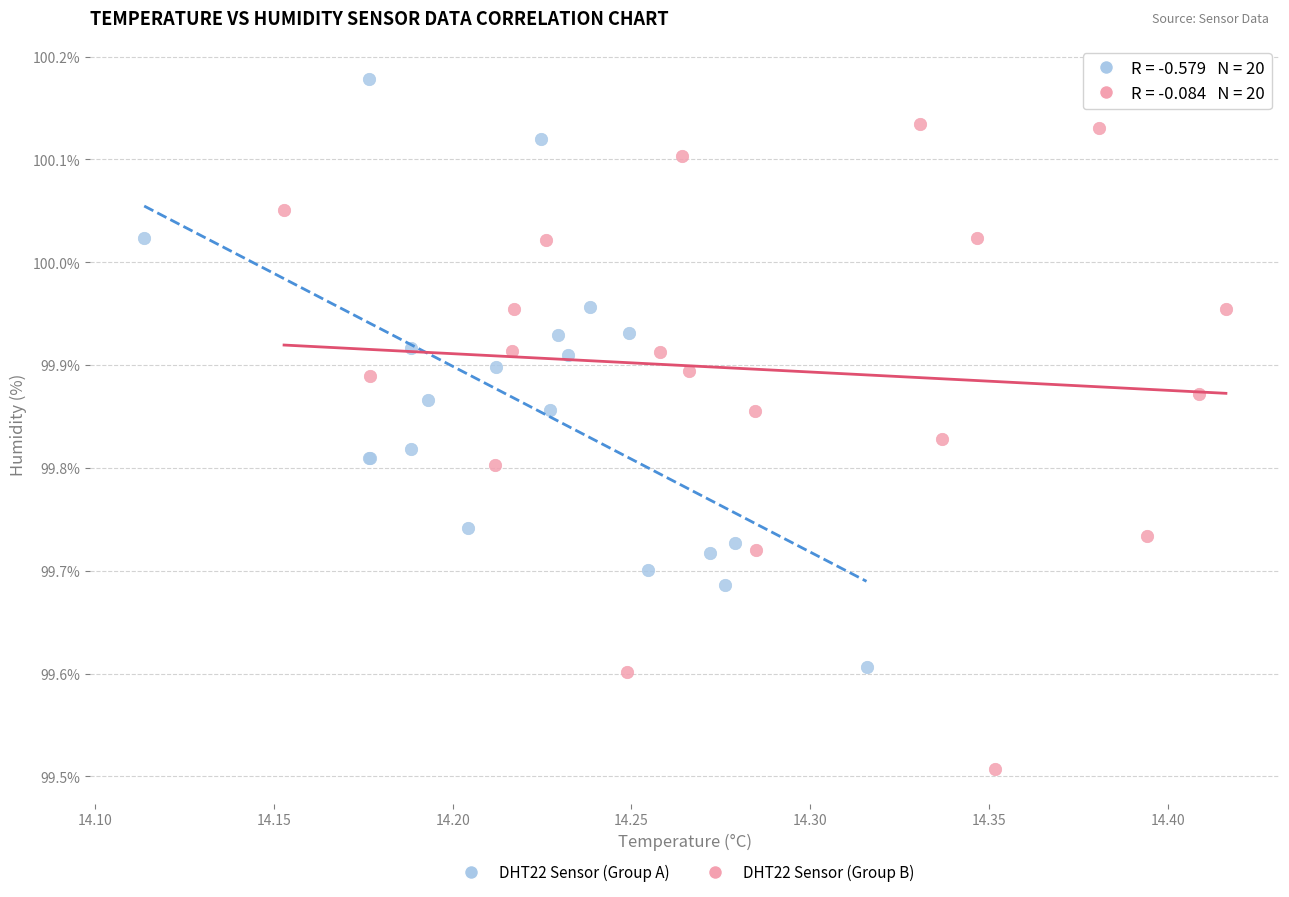

Which series reaches the maximum Y coordinate?

DHT22 Sensor (Group A)